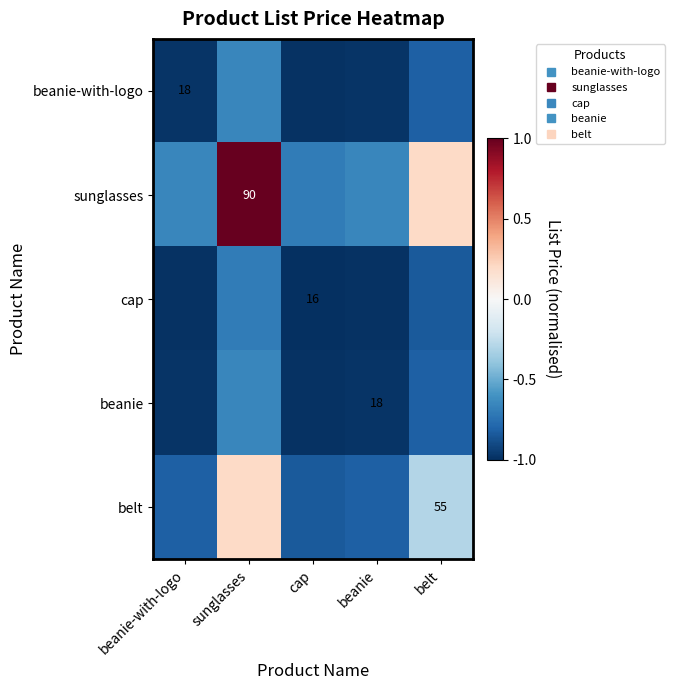

The value of belt at sunglasses is 0.0. True or false?

False